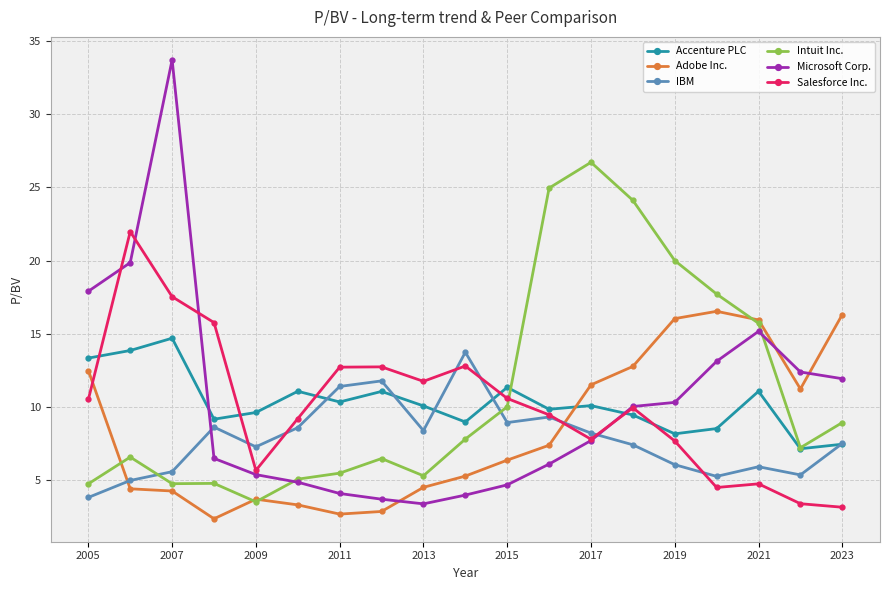

After their last crossing, which series has the higher values: Accenture PLC or Salesforce Inc.?

Accenture PLC